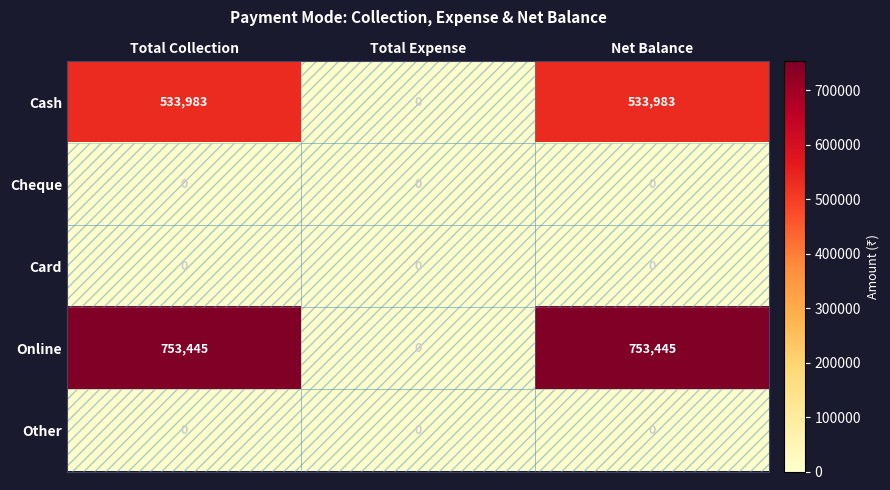

What is the difference between the maximum and minimum values in the Online series?

753445